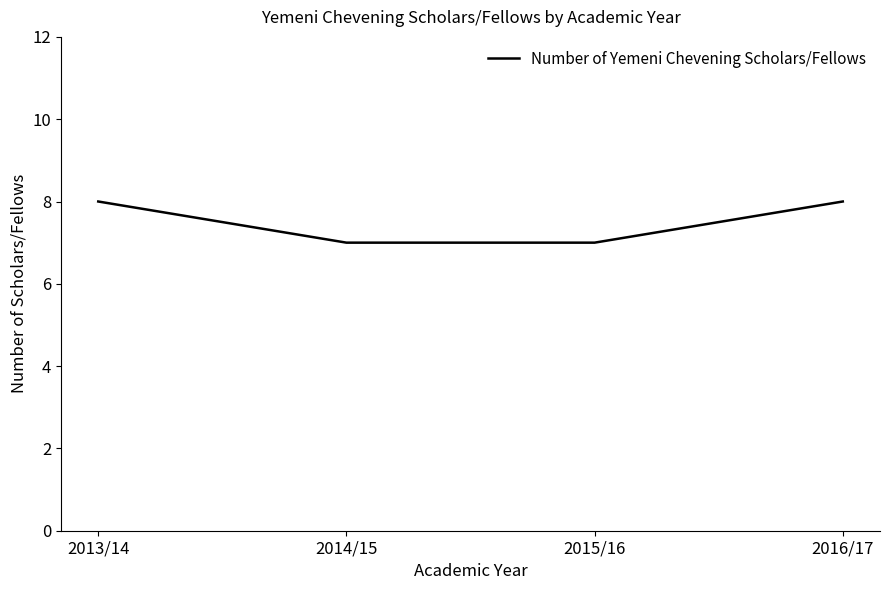

How many lines are shown in the chart?

1